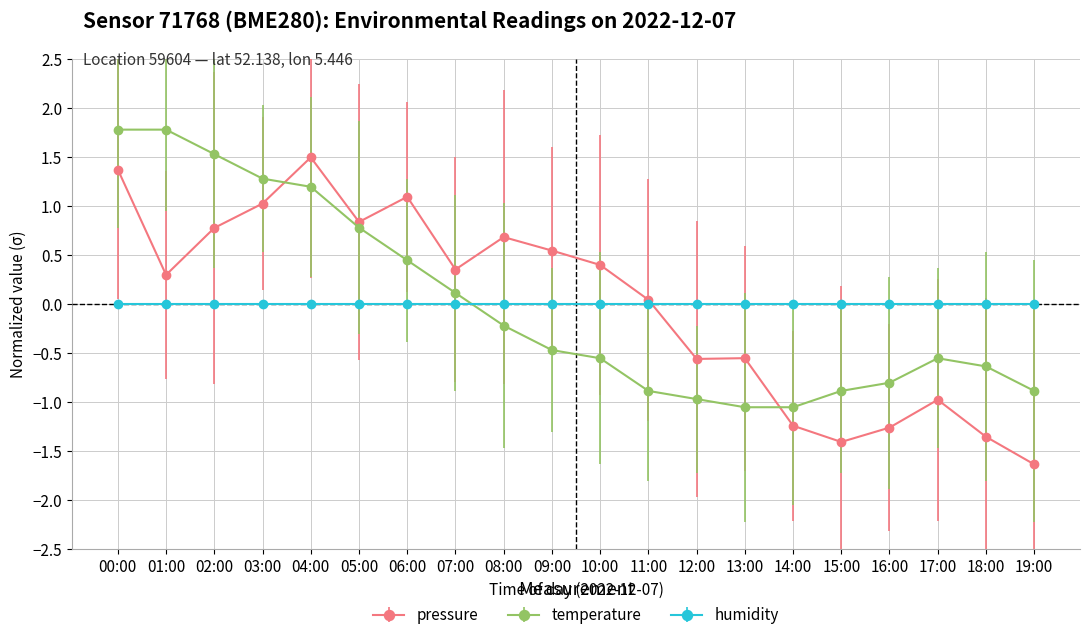

List the series in order of their peak value, lowest first.

humidity, pressure, temperature